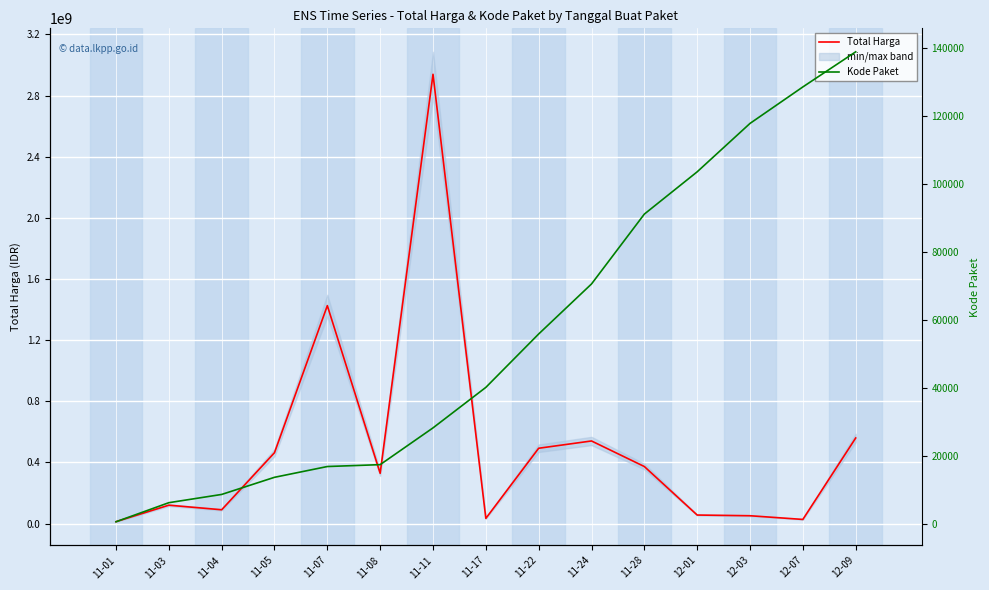

True or false: Kode Paket and Total Harga intersect in this chart.

False